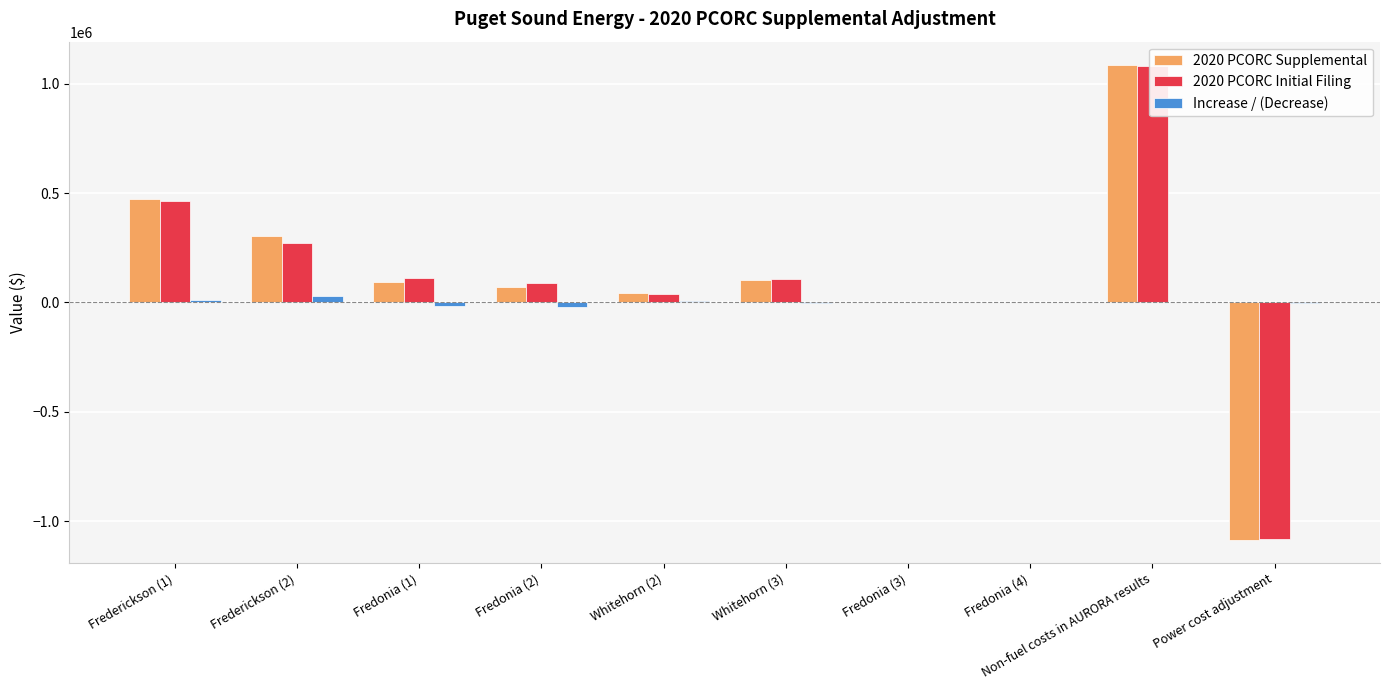

How many values in the 2020 PCORC Initial Filing series exceed 106050?

5